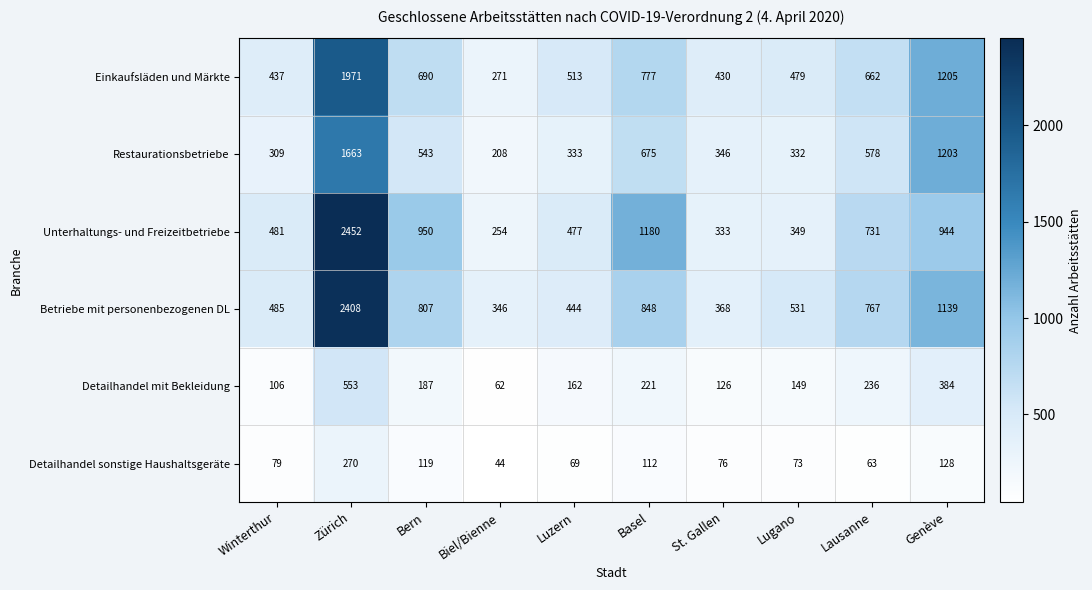

What is the spread (max minus min) of values at Basel?

1068